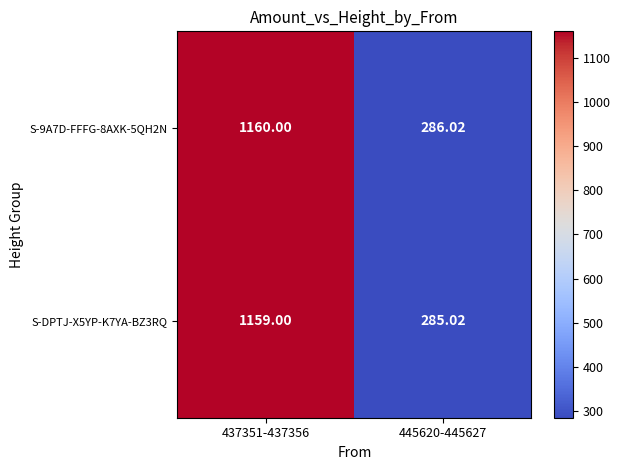

Is the value of S-DPTJ-X5YP-K7YA-BZ3RQ at 437351-437356 greater than the value of S-9A7D-FFFG-8AXK-5QH2N at 445620-445627?

Yes